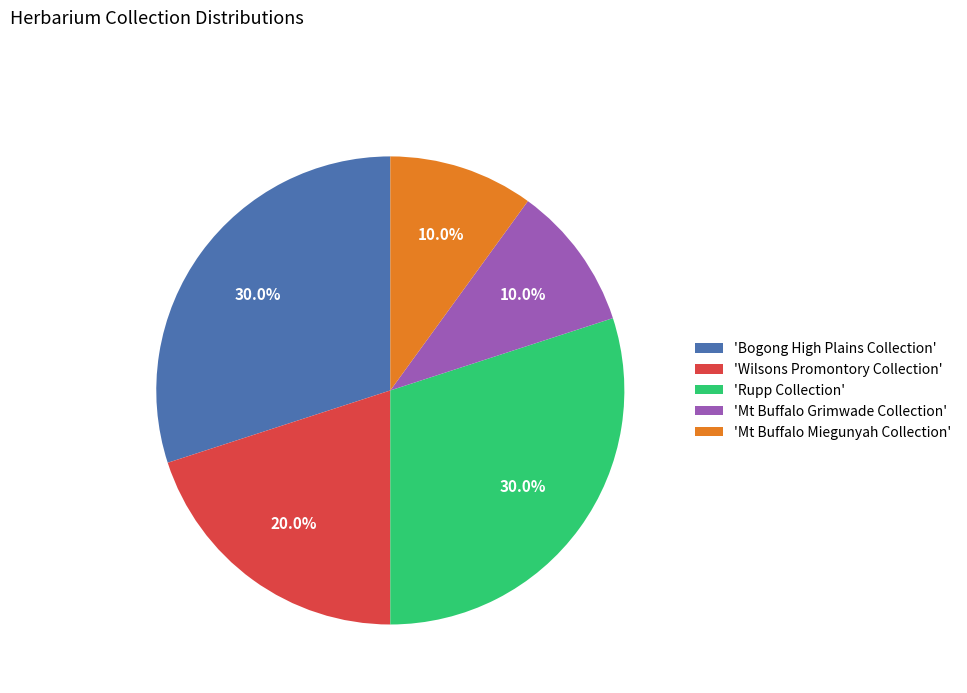

Approximately how many times larger is the value at 'Mt Buffalo Grimwade Collection' compared to 'Rupp Collection'?

0.3